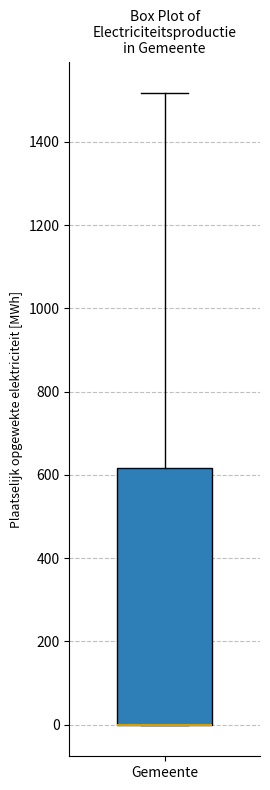

Transcribe this box plot: give where the median line is, the range the box spans, and where the two whiskers end, as read against the y-axis. The values are not printed on the chart, so give them approximately, as read against the axis.

median 0 (drawn on the box's lower edge), box 0 to 620, whiskers 0 to 1520